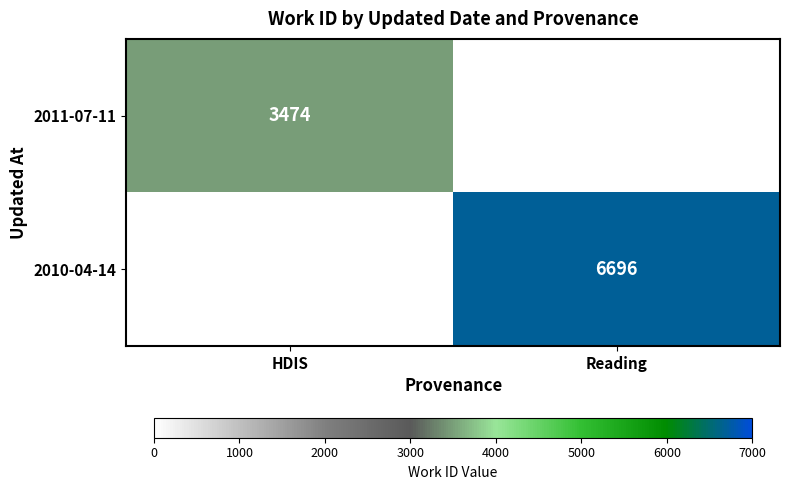

True or false: 2010-04-14 has a value of 6696 at Reading.

True